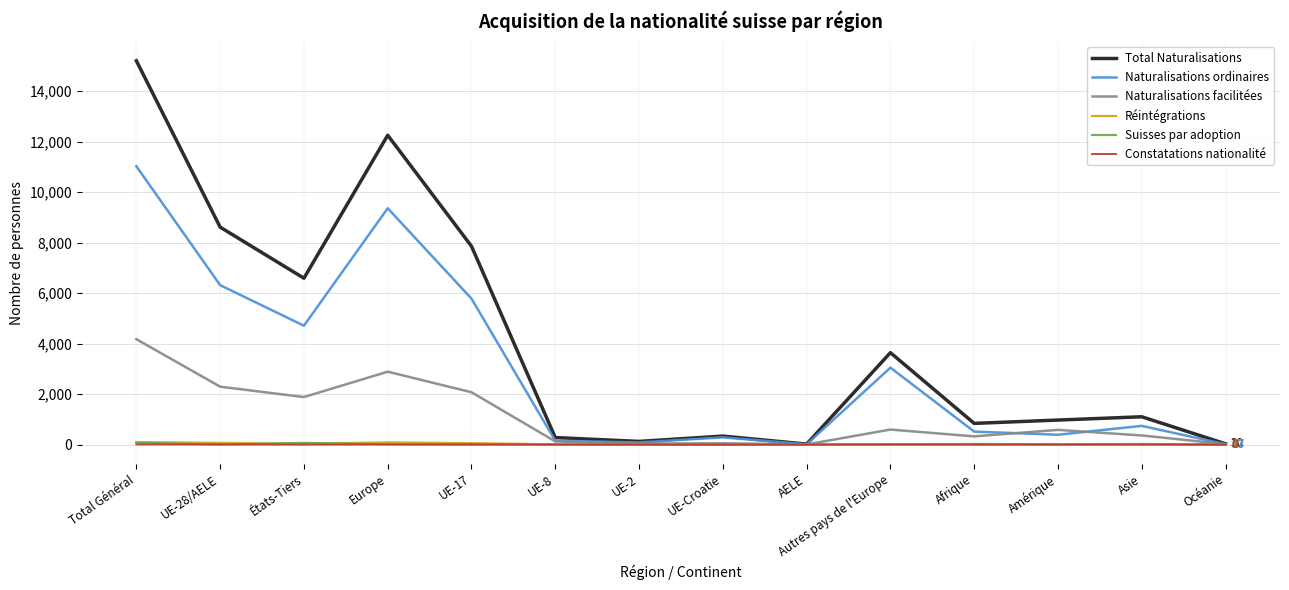

Is this an area chart (filled region under the line)?

No